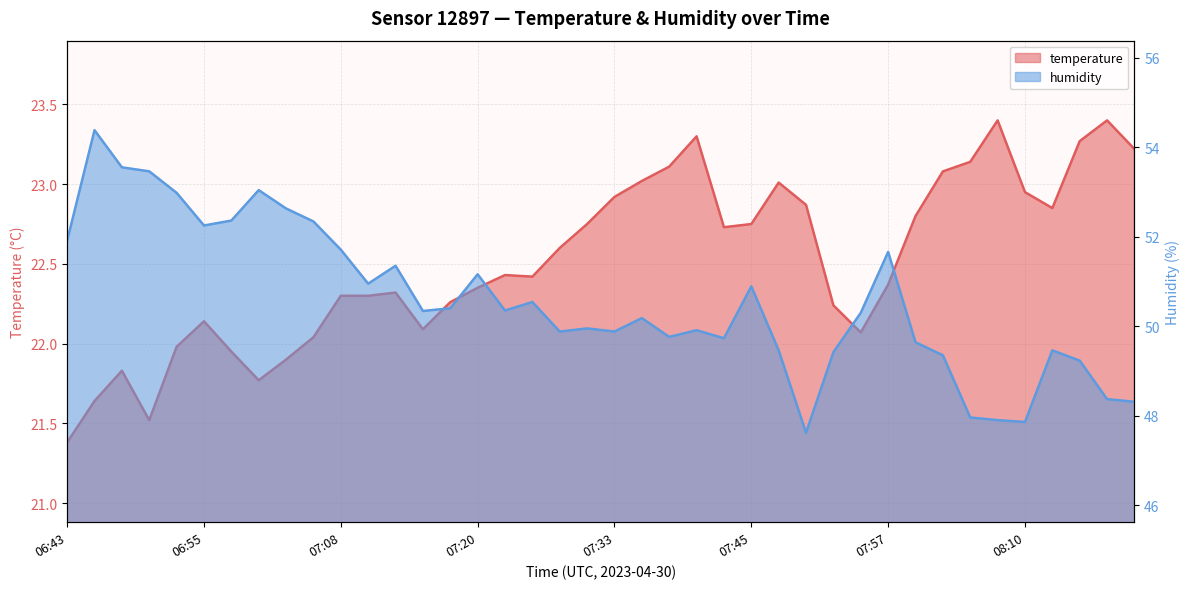

True or false: temperature and humidity cross at least once.

False